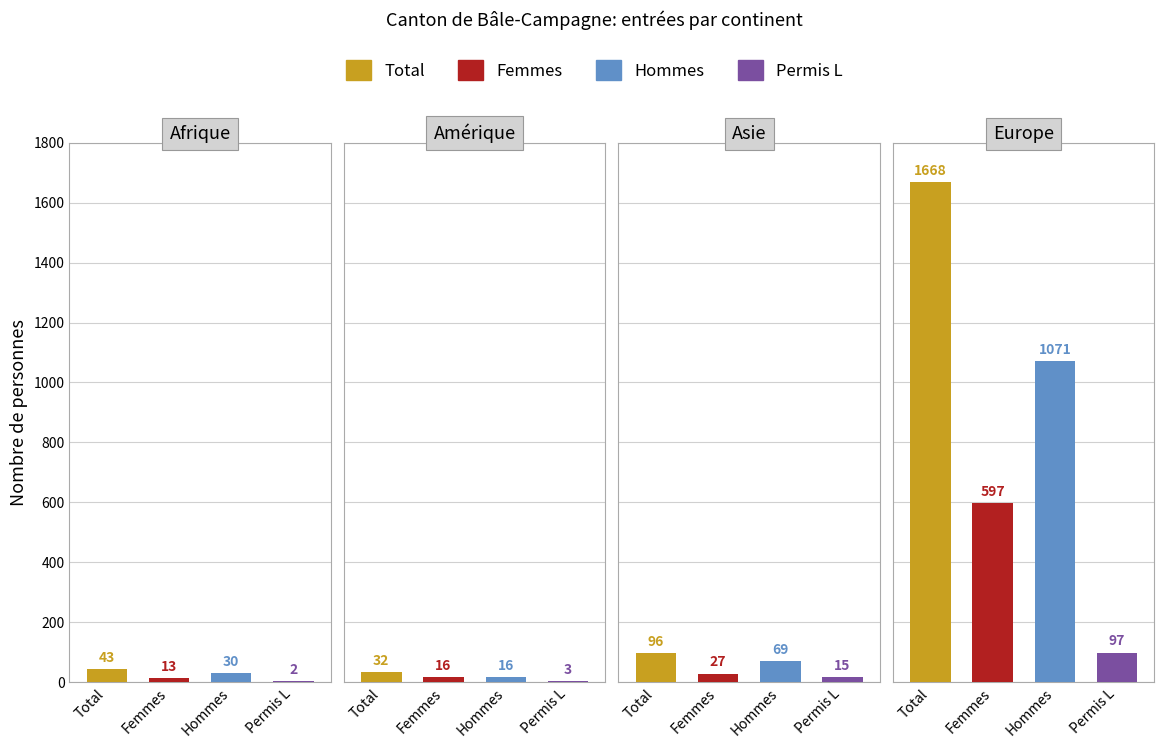

What is the difference between the maximum and minimum values in the Femmes series?

584